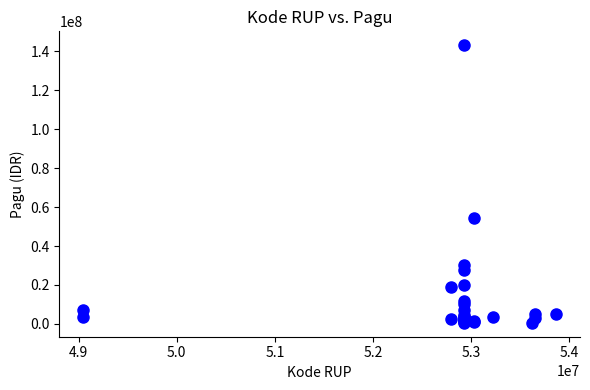

What Y value in the scatter plot is closest to 71823800?

54528888